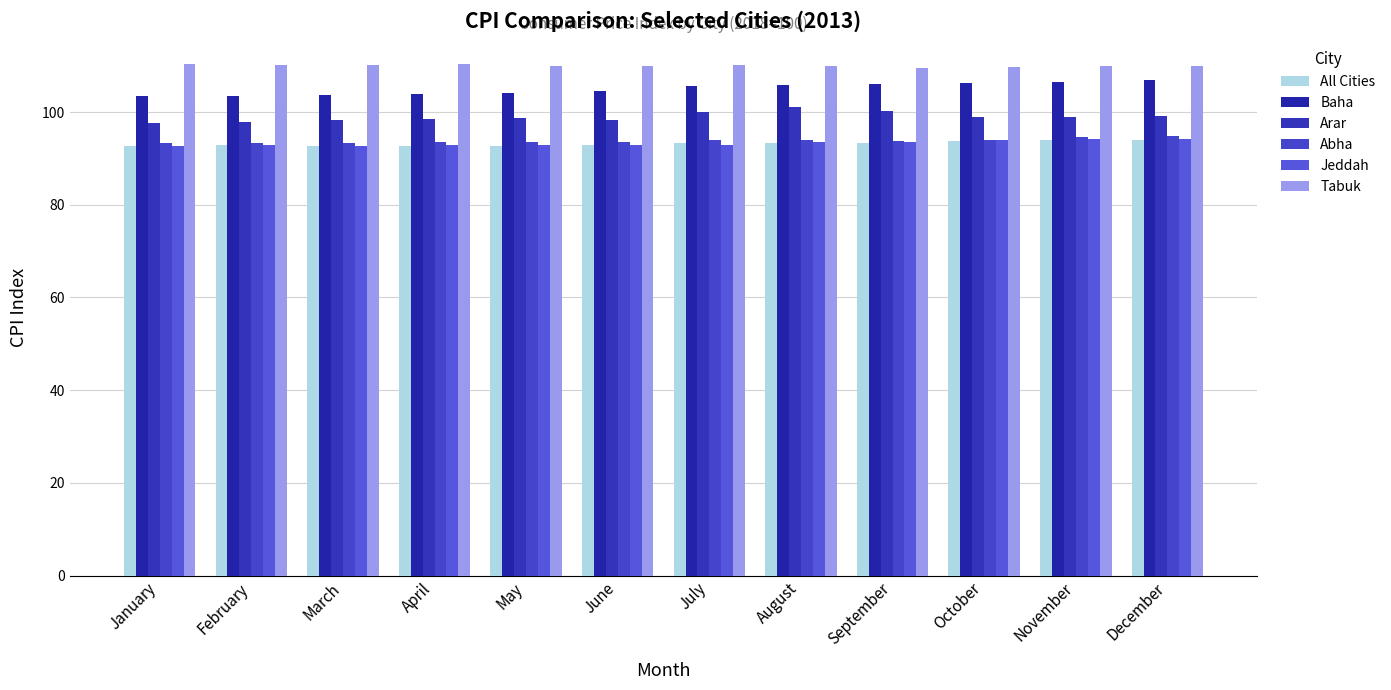

Is it true that All Cities equals 93.3 at August?

True